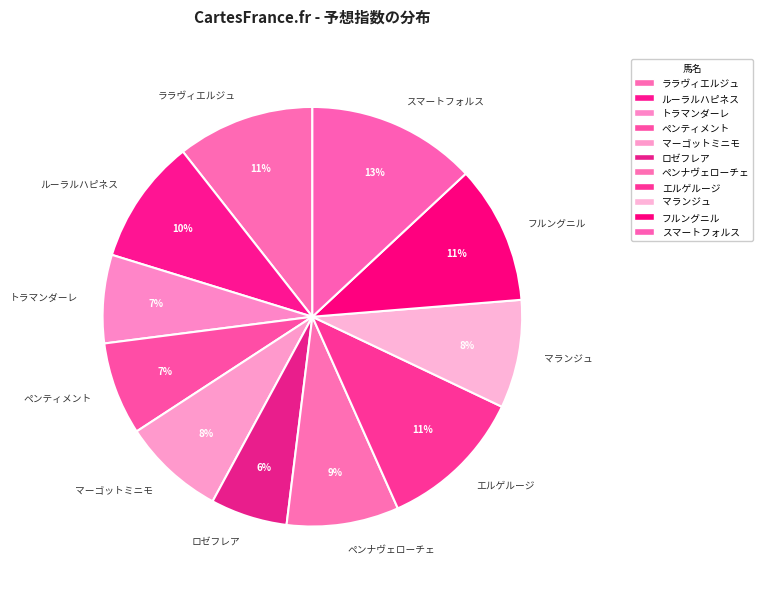

Is the sum of ペンナヴェローチェ and ララヴィエルジュ greater than half?

No